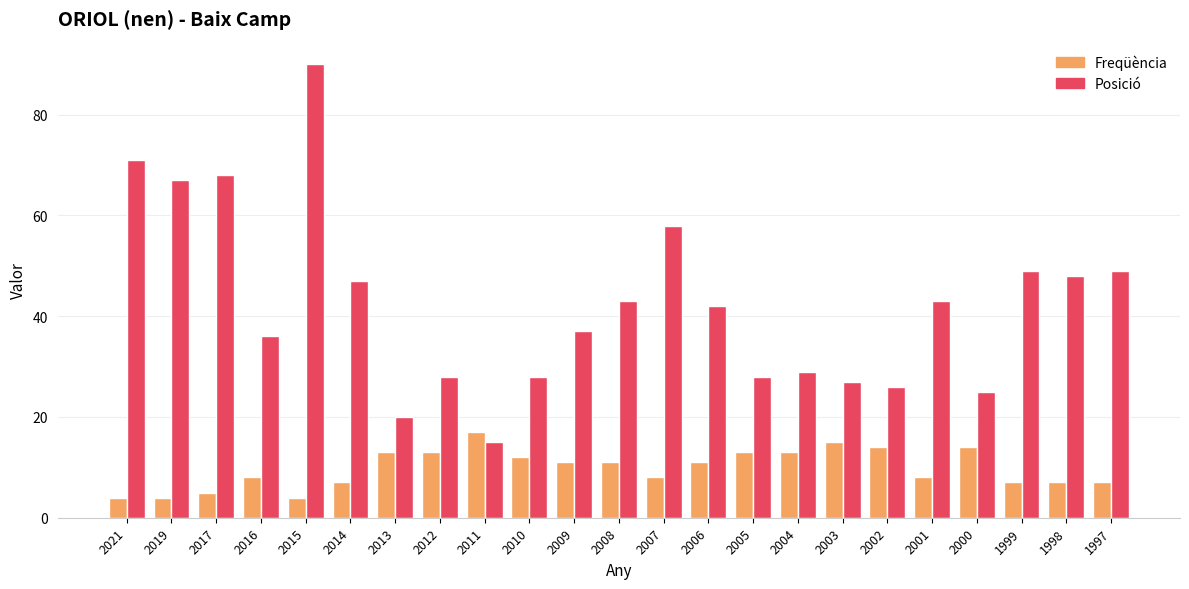

What is the value of the Posició bar at the 10th from the left?

28